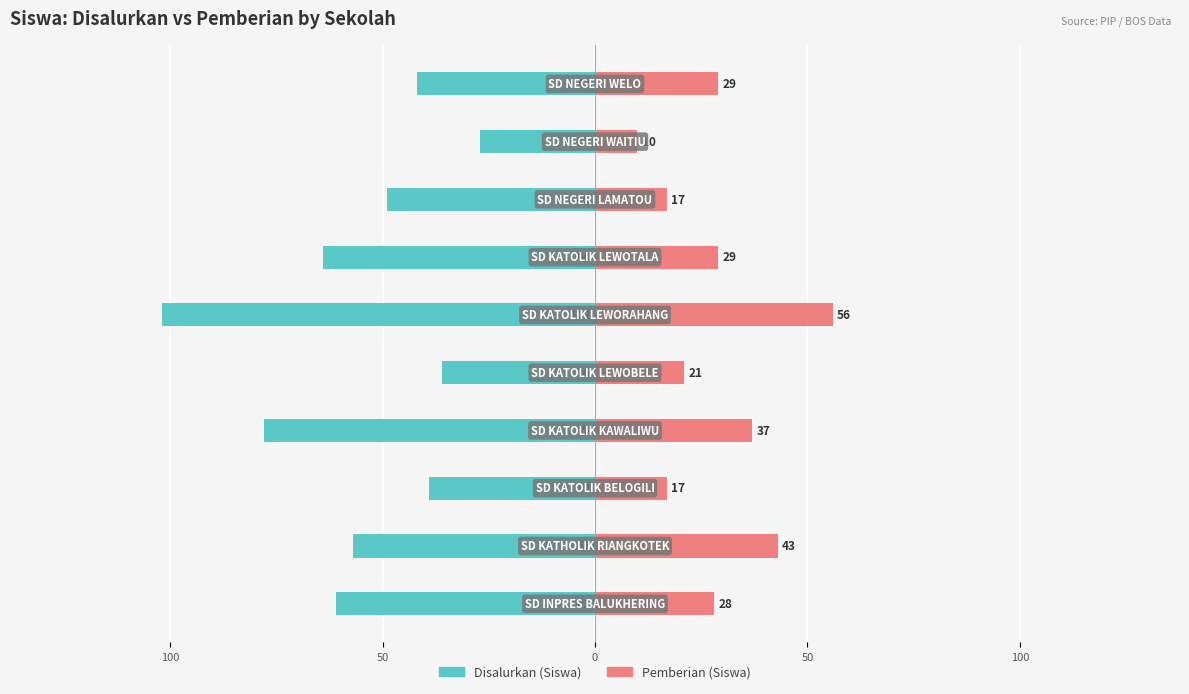

What is the greatest value displayed?

56